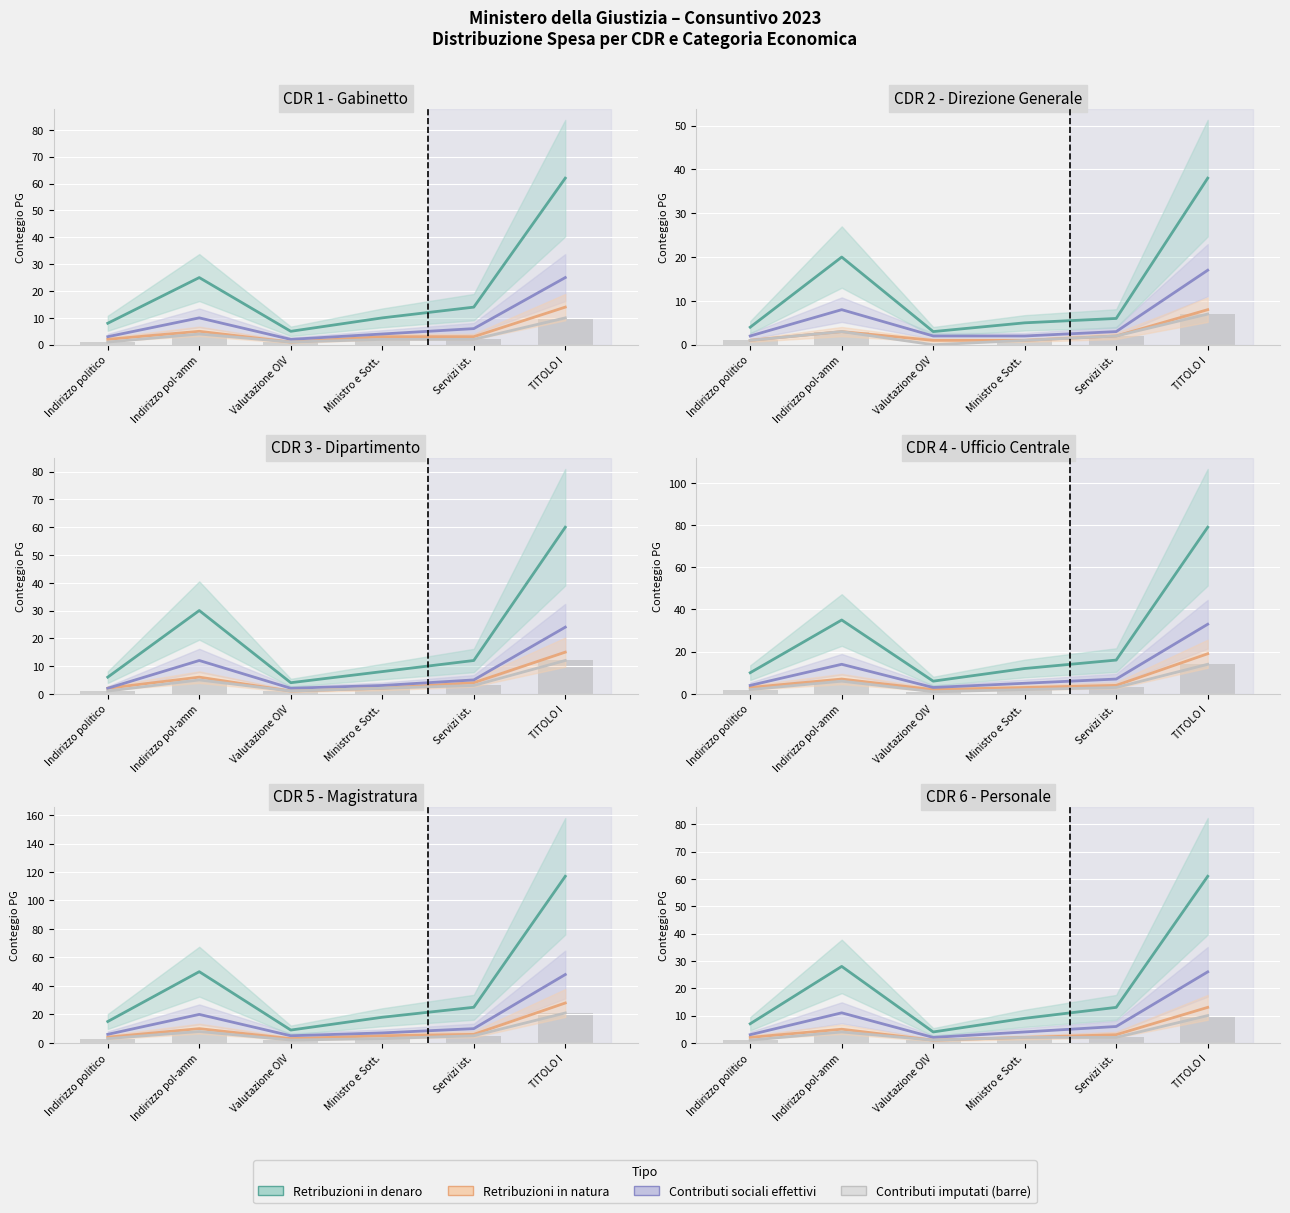

At how many categories does at least one series exceed 43?

1